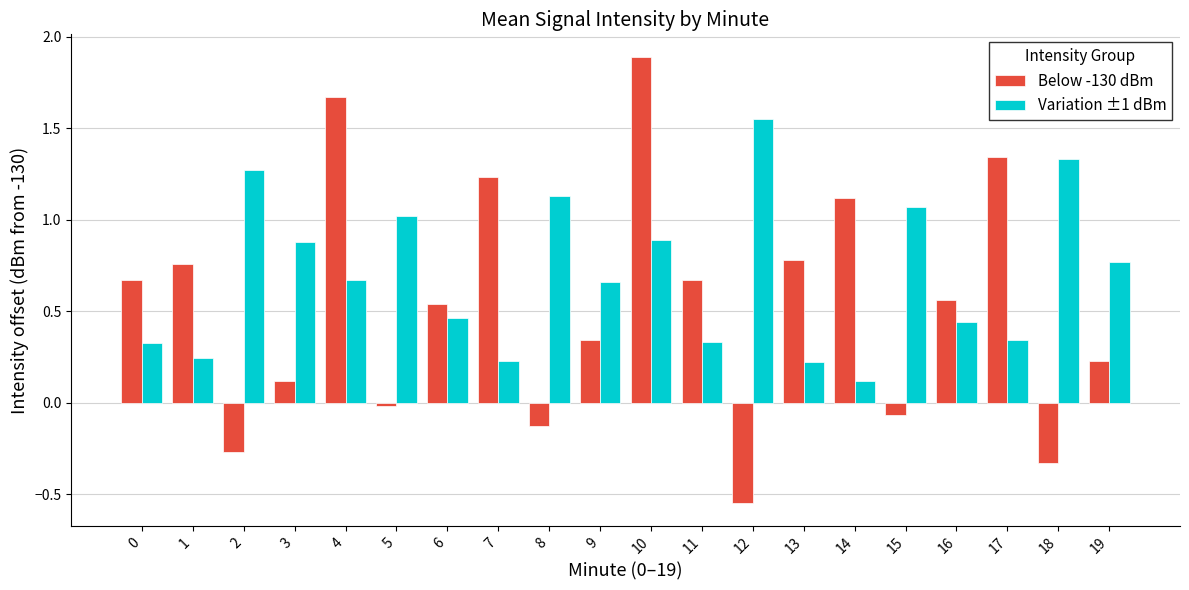

At how many categories does at least one series exceed 1?

11